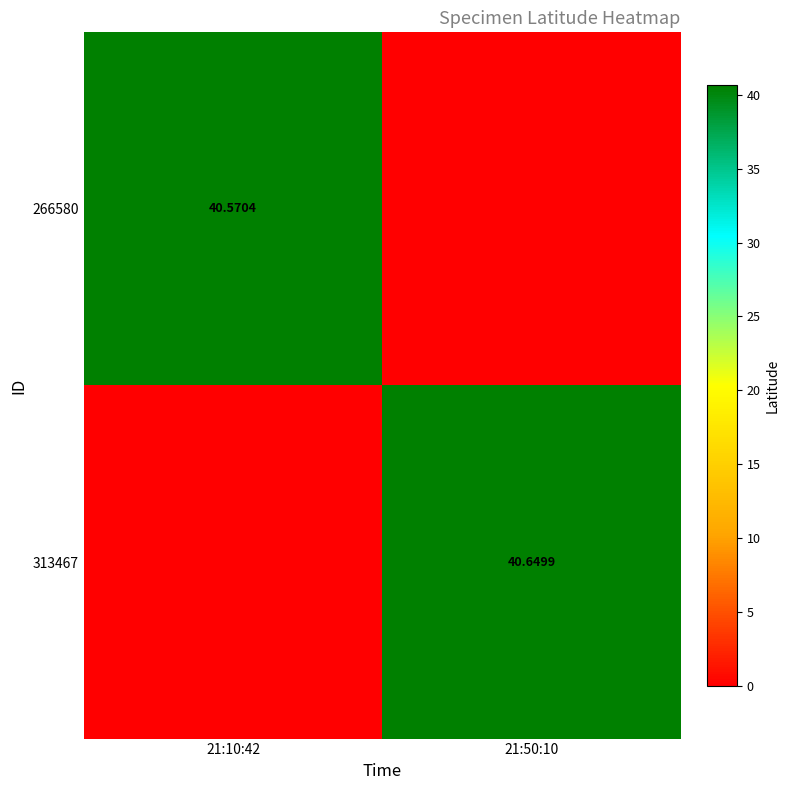

Is the value of 313467 at 21:50:10 greater than the value of 266580 at 21:10:42?

Yes